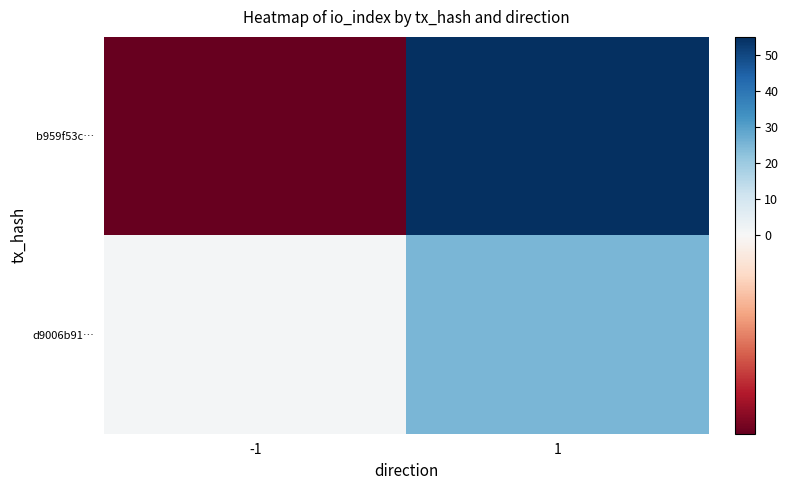

At which category is the sum across all series the highest?

1